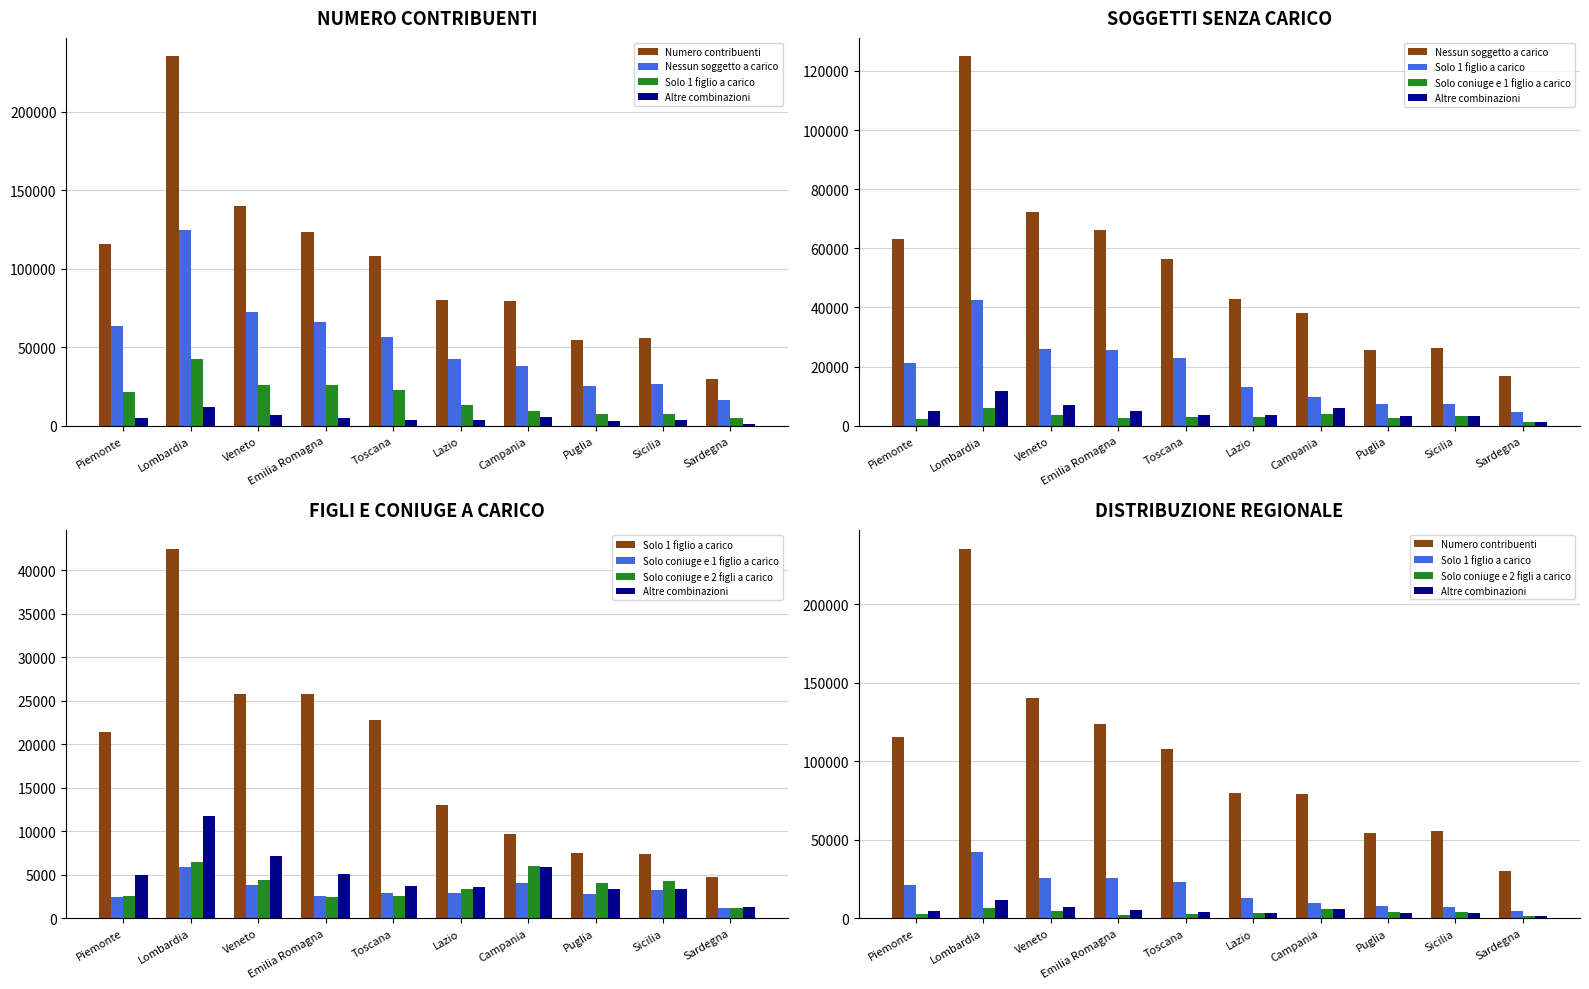

What is the difference between the maximum and minimum values in the Nessun soggetto a carico series?

108207